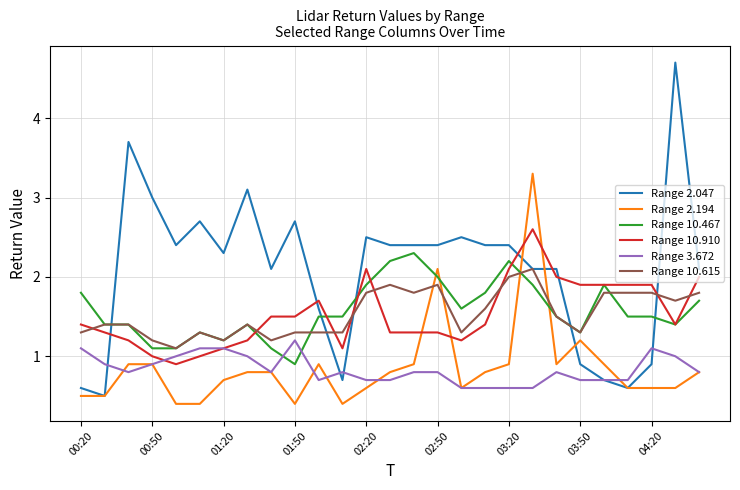

List the series in order of their peak value, lowest first.

Range 3.672, Range 10.615, Range 10.467, Range 10.910, Range 2.194, Range 2.047